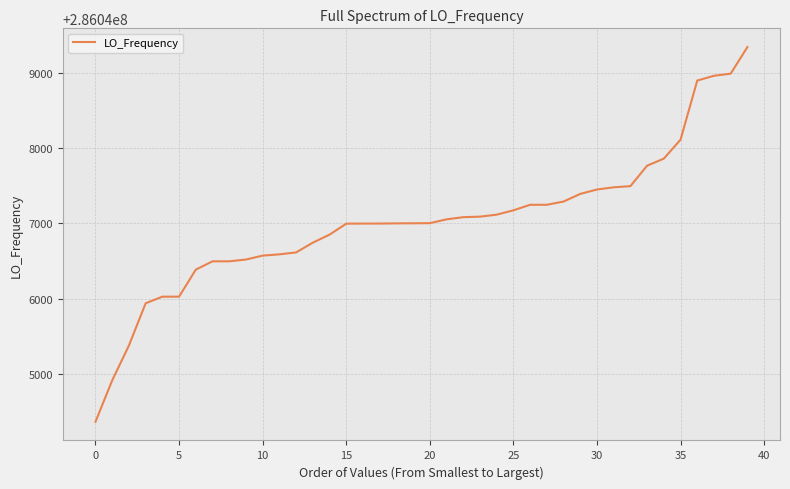

What is the maximum value shown in the chart?

286049339.2